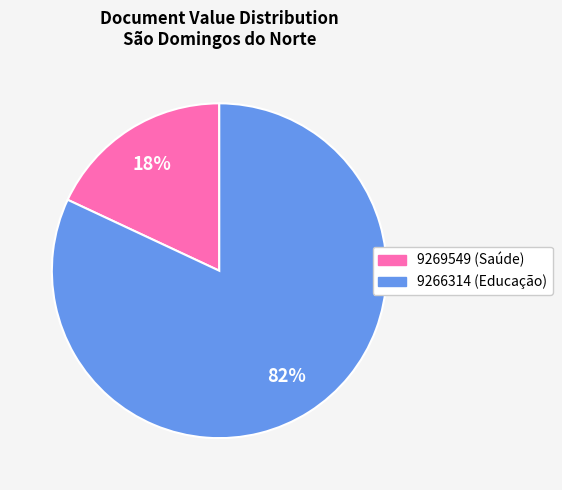

To the nearest percent, what is the average slice percentage?

50%